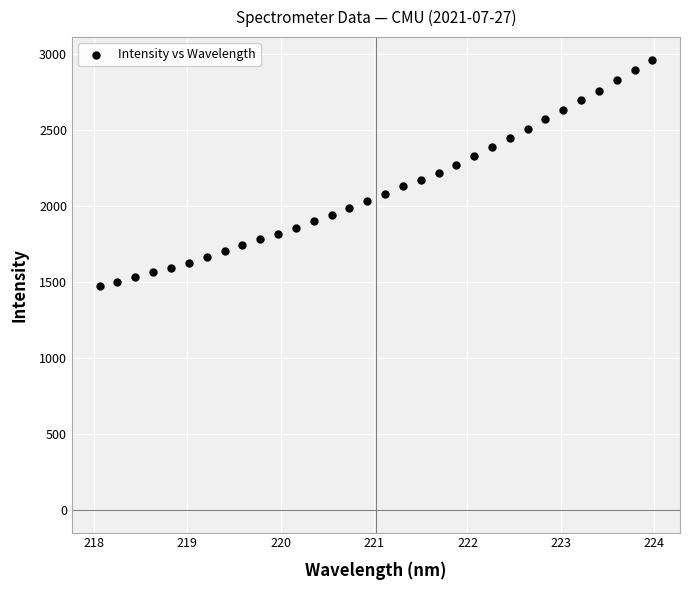

What is the range of Y values (max minus min)?

1491.2